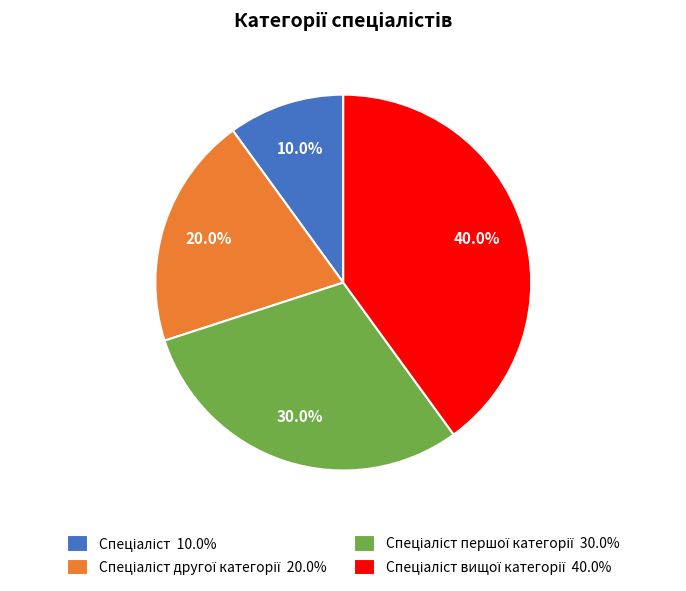

Is there any slice that represents more than half of the pie?

No